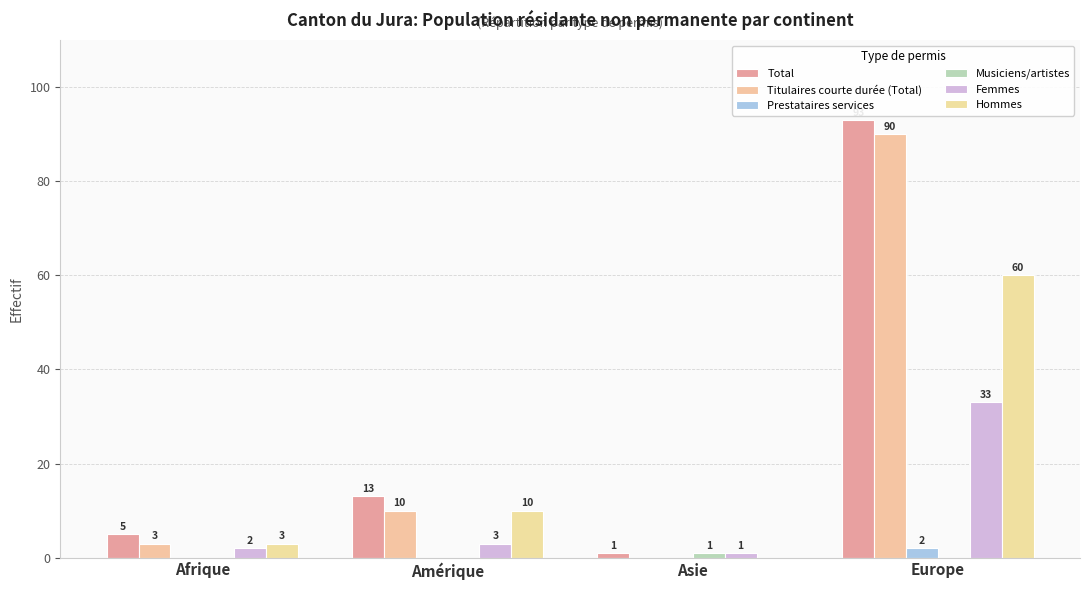

Rank the series at Asie from highest to lowest value.

Total, Musiciens/artistes, Femmes, Titulaires courte durée (Total), Prestataires services, Hommes